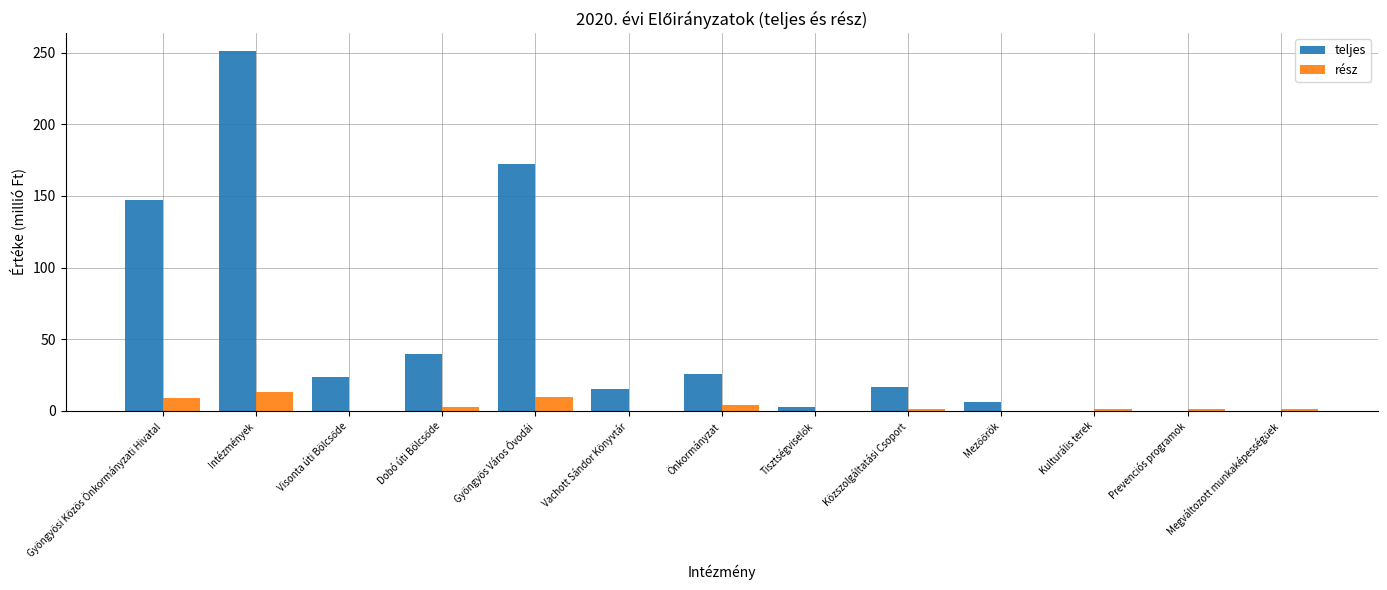

Is the value of teljes at Intézmények greater than the value of rész at Kulturális terek?

Yes